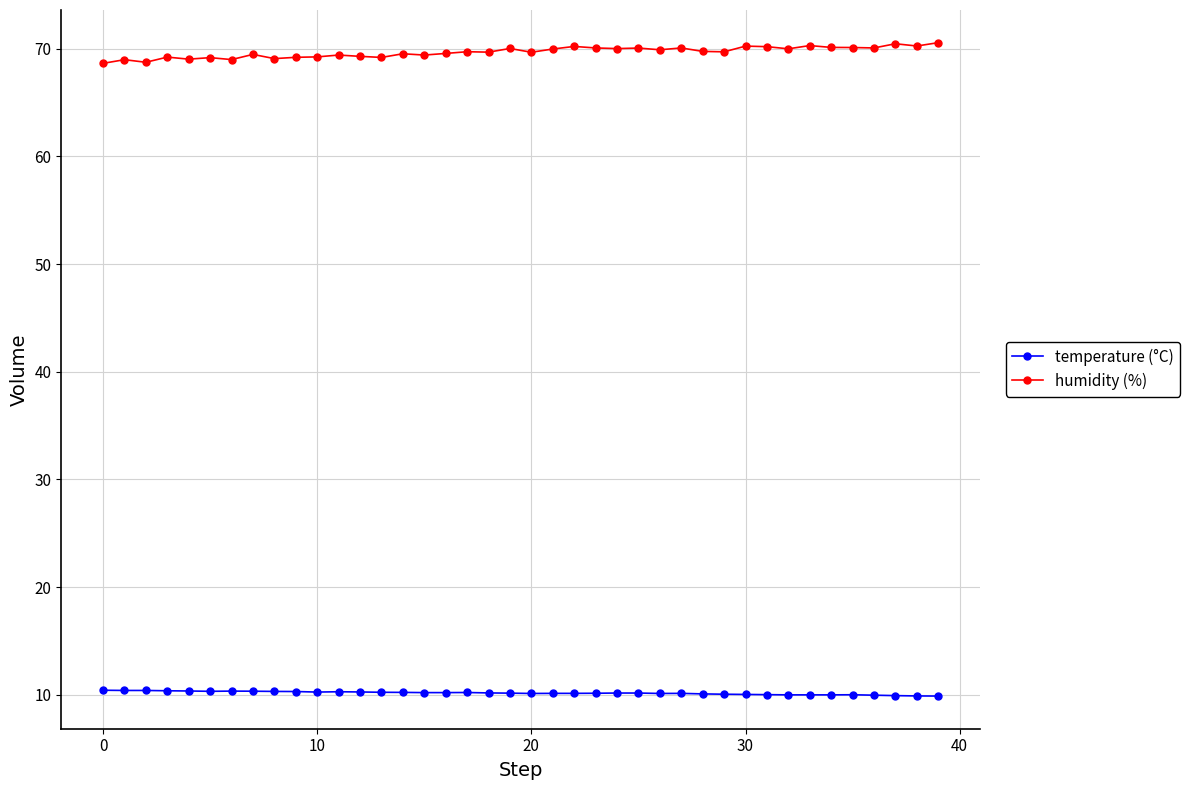

What is the value of the humidity (%) point at the 27th from the left?

69.9